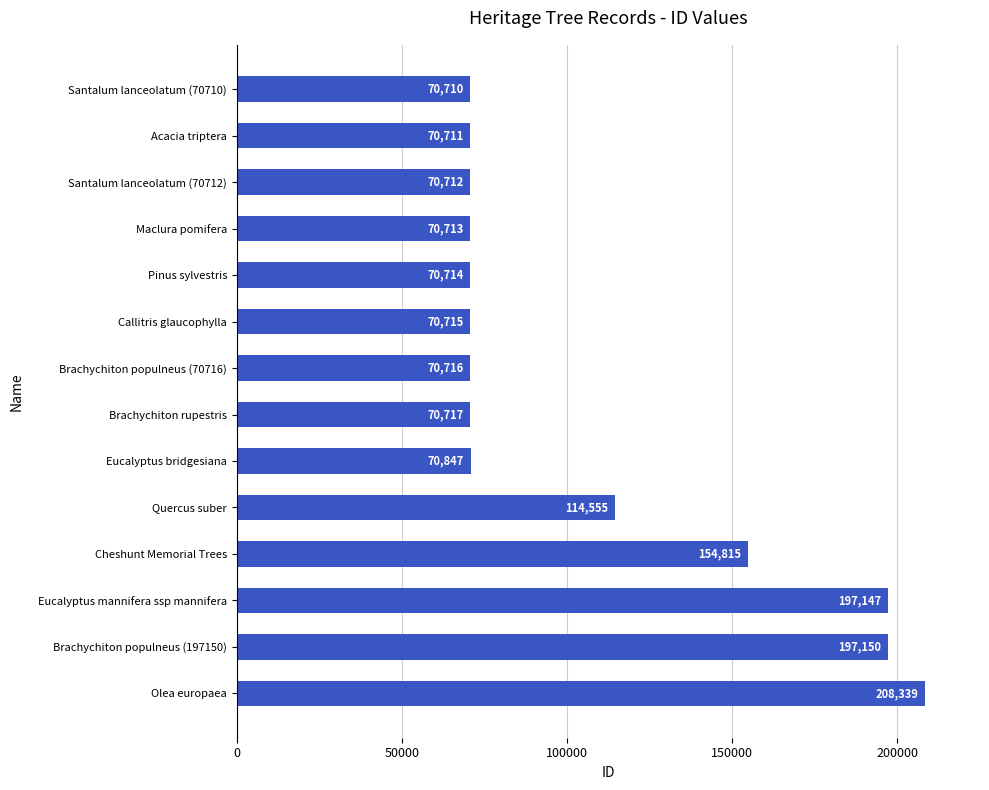

The value at Quercus suber is 114555. True or false?

True